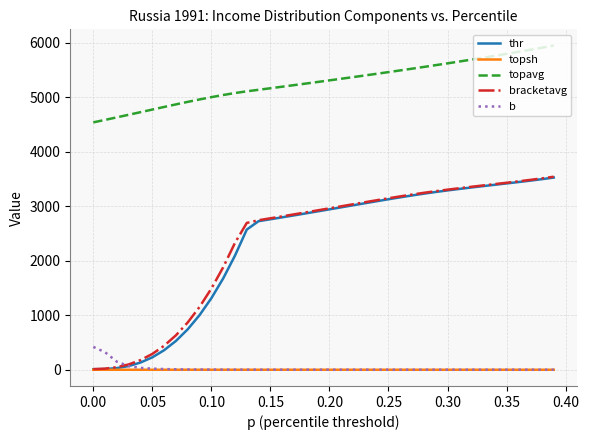

What is the greatest value displayed?

5946.3